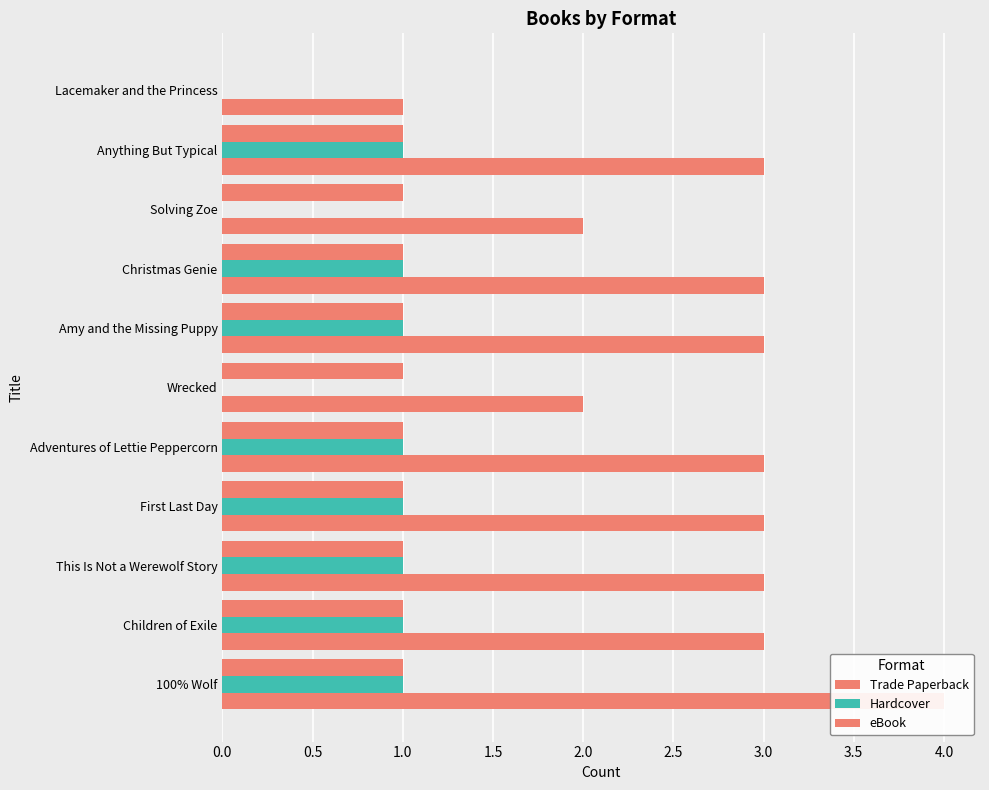

Reading left to right, list all the values displayed in this chart.

Trade Paperback: 4	3	3	3	3	2	3	3	2	3	1
Hardcover: 1	1	1	1	1	0	1	1	0	1	0
eBook: 1	1	1	1	1	1	1	1	1	1	0